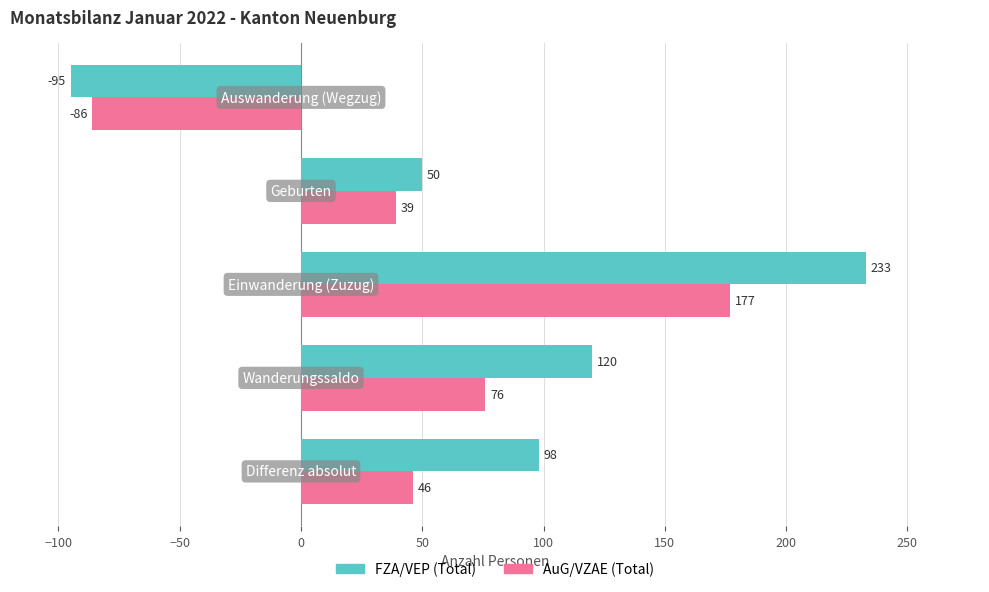

Which label corresponds to the largest value in the chart?

Einwanderung (Zuzug)